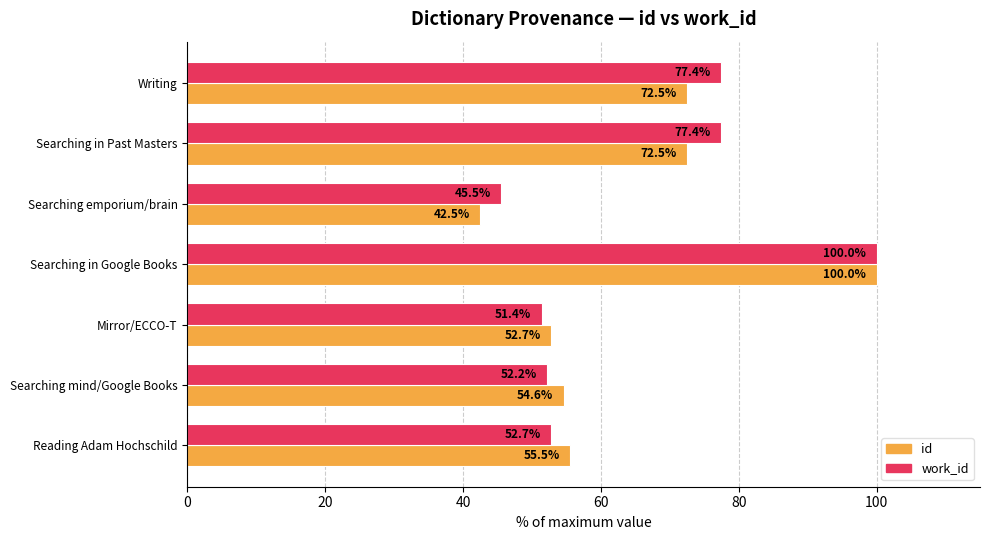

Between Searching in Past Masters and Reading Adam Hochschild, which series saw the biggest shift?

work_id